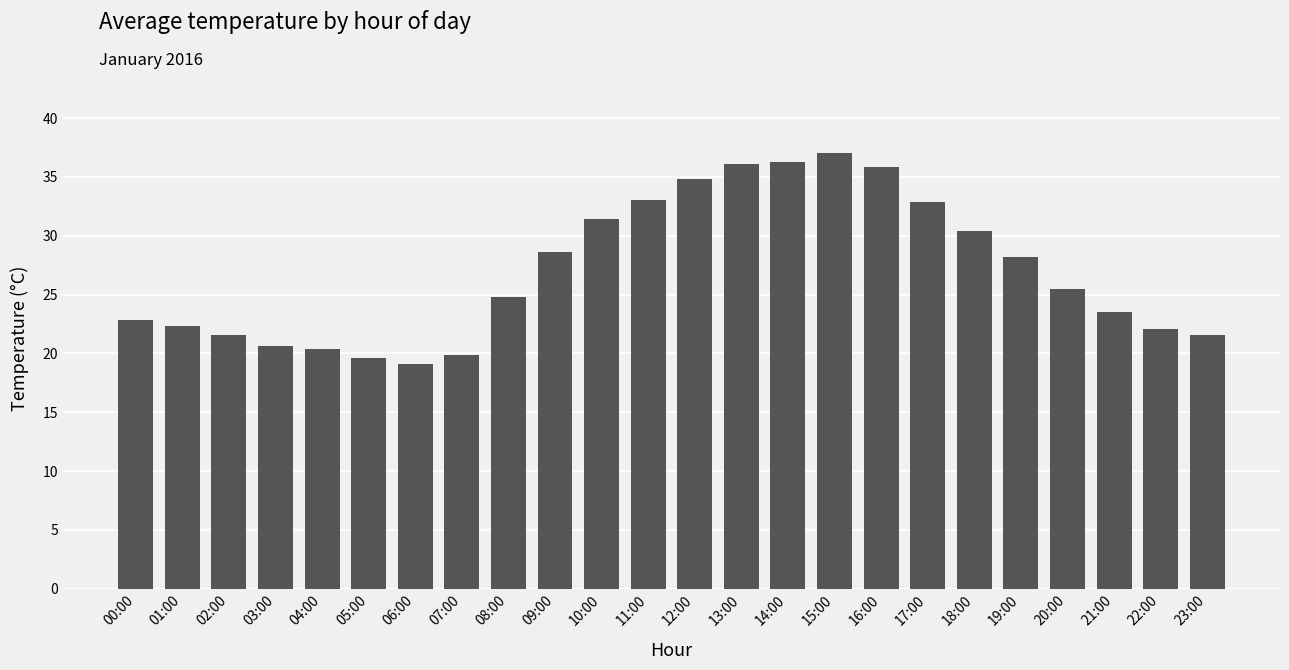

What is the label of the 15th bar from the left?

14:00